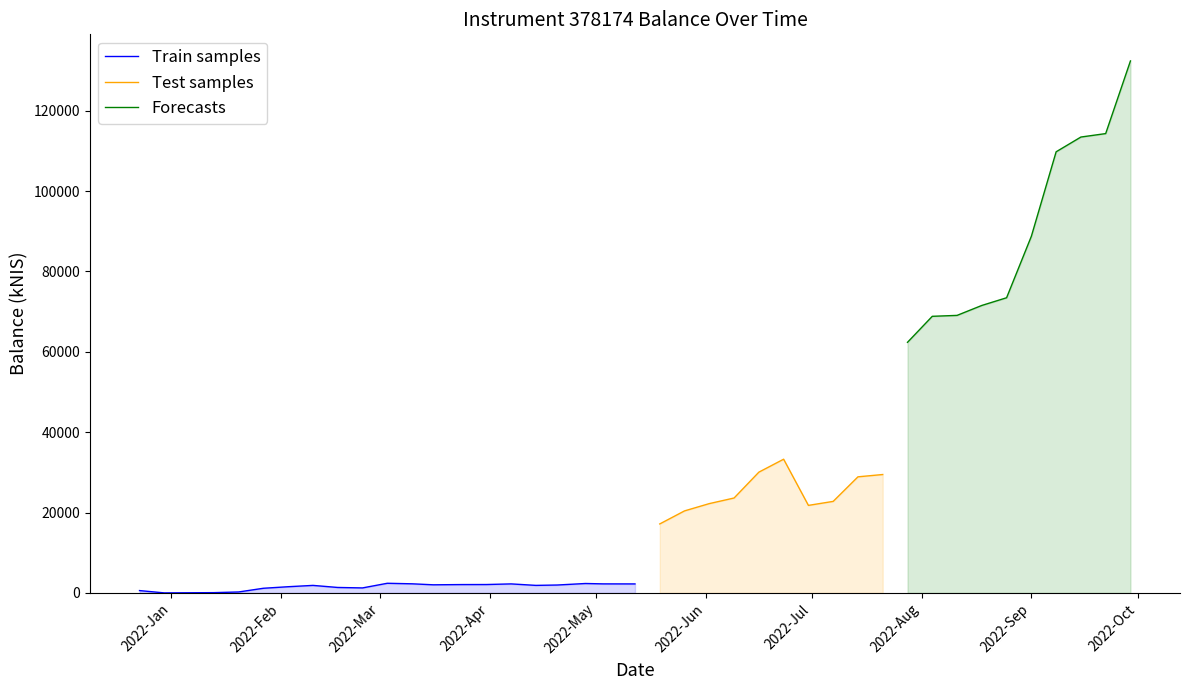

What is the maximum value shown in the chart?

132396.6